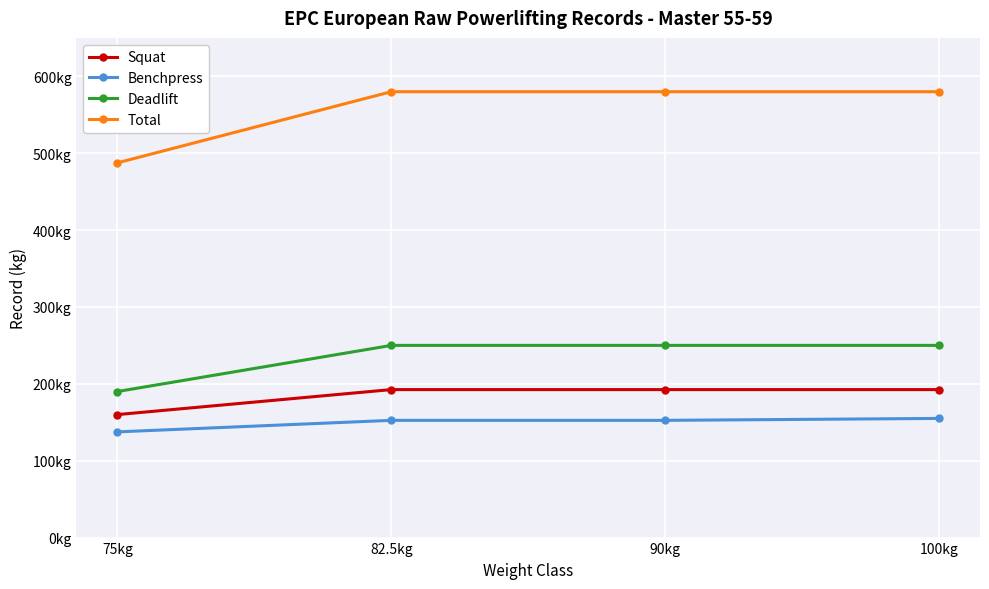

Does the chart have visible grid lines?

Yes